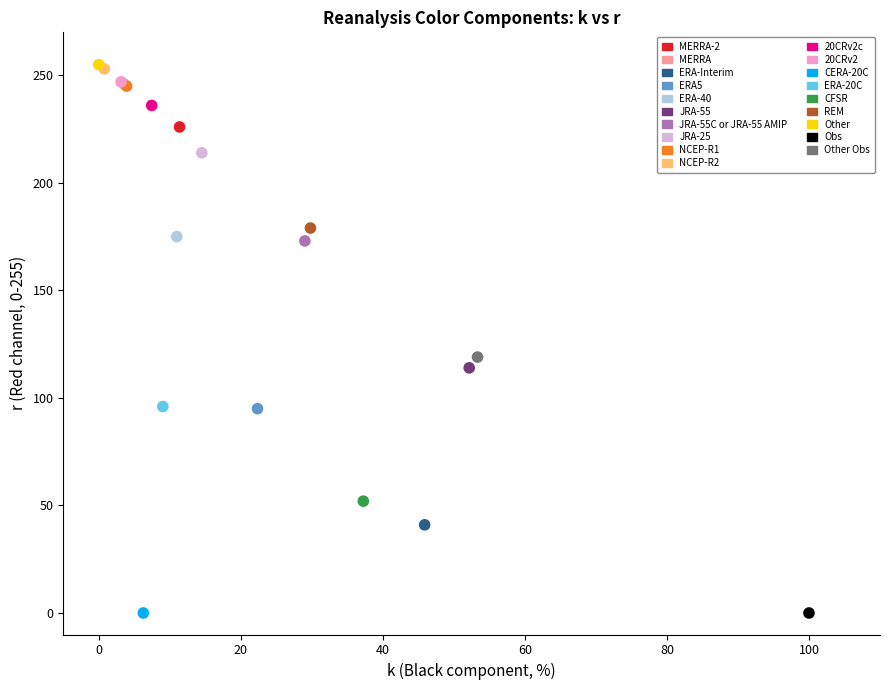

What are all the series names shown in the legend?

MERRA-2, MERRA, ERA-Interim, ERA5, ERA-40, JRA-55, JRA-55C or JRA-55 AMIP, JRA-25, NCEP-R1, NCEP-R2, 20CRv2c, 20CRv2, CERA-20C, ERA-20C, CFSR, REM, Other, Obs, Other Obs